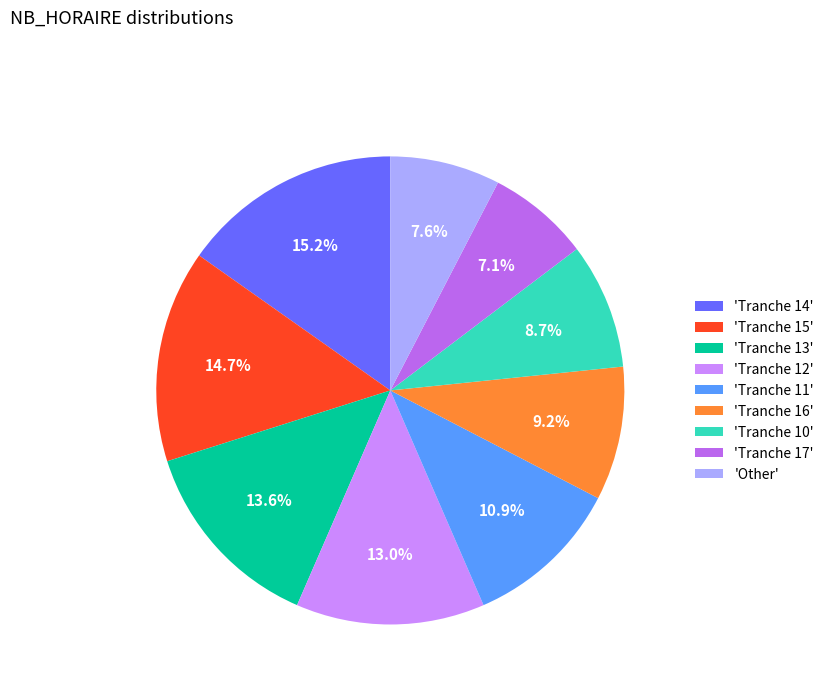

Combined, do 'Tranche 13' and 'Tranche 14' account for over 50%?

No